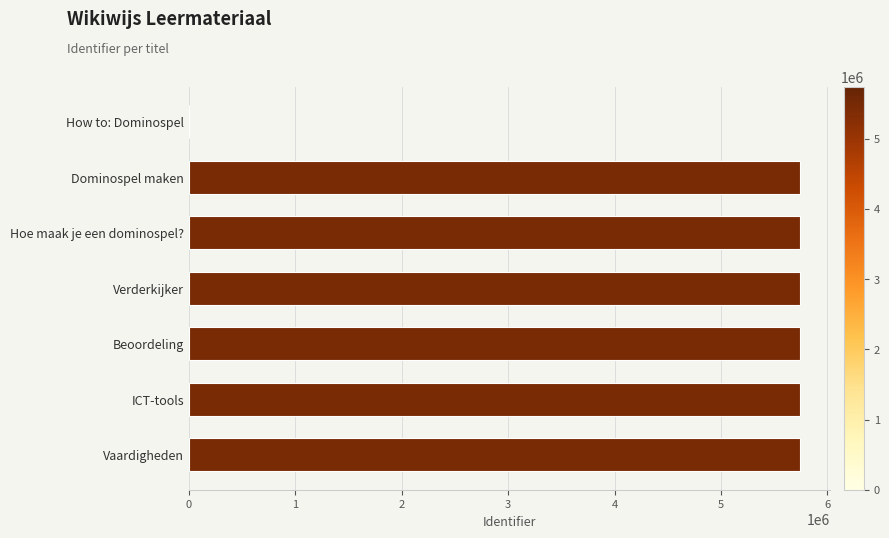

Approximately how many times larger is the value at Beoordeling compared to Vaardigheden?

1.0